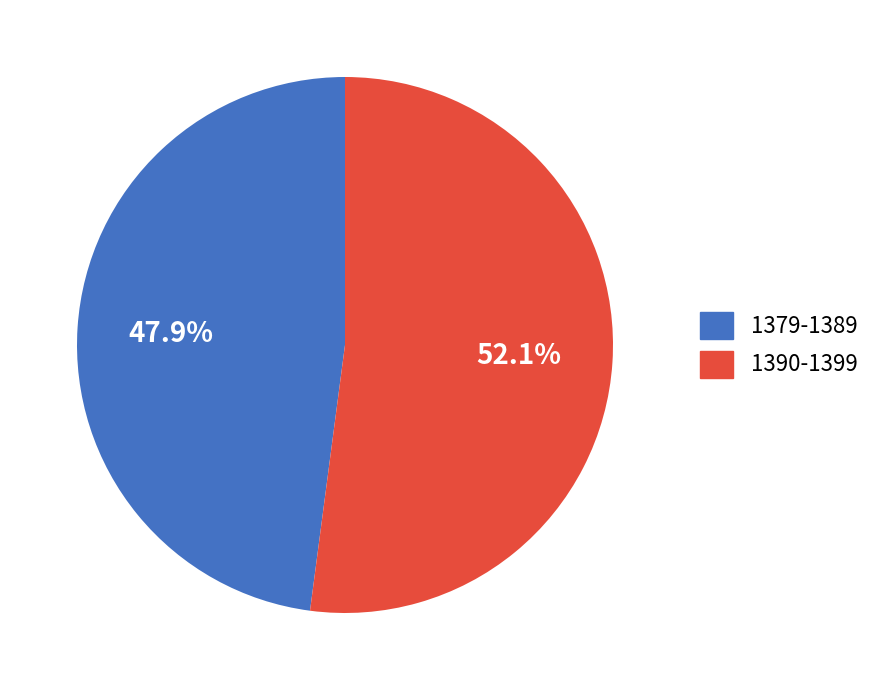

Is there a majority slice in this chart?

Yes